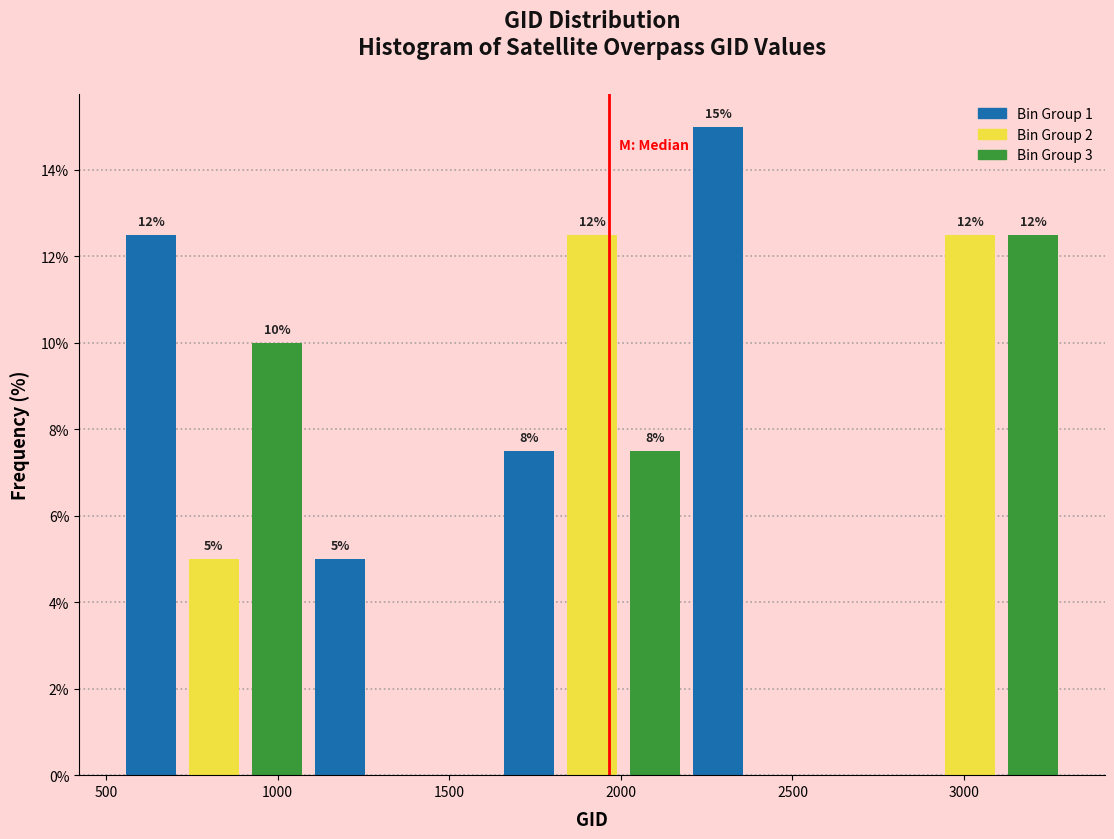

Read against the x-axis, roughly where is the centre of the tallest bar?

2300